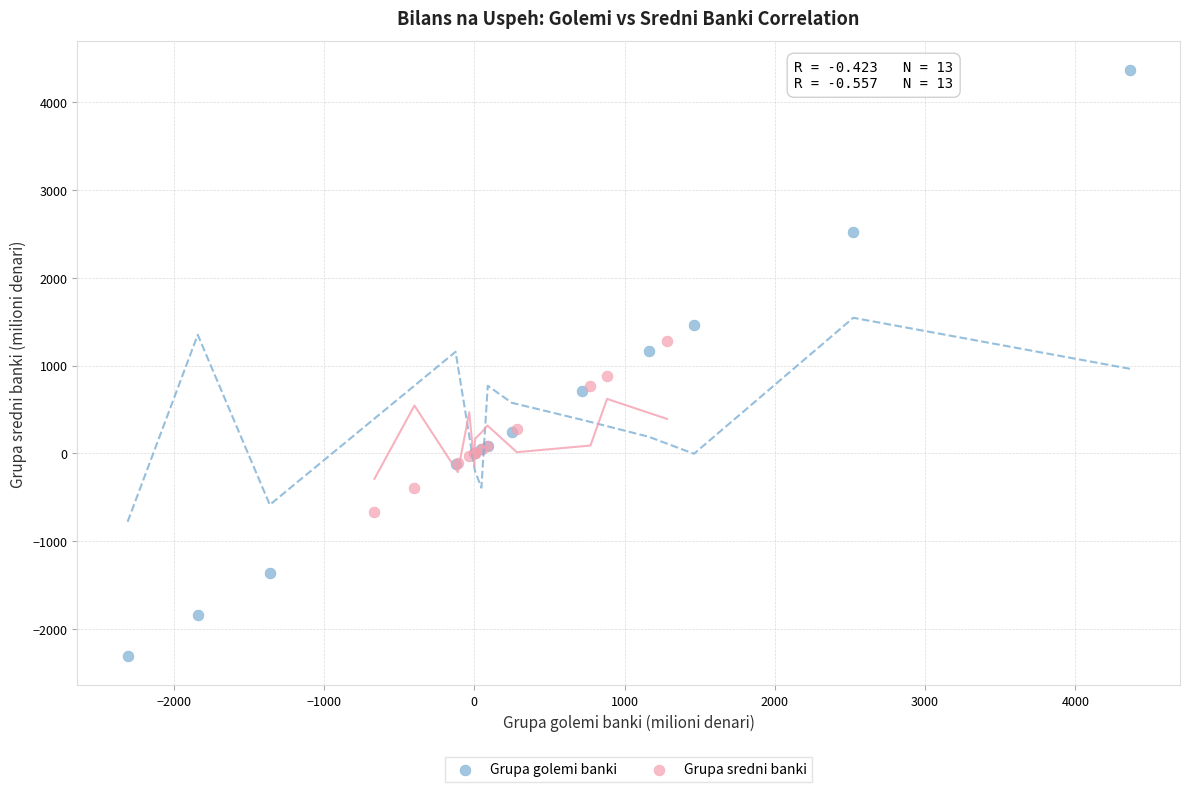

Which series contains the highest Y value?

Grupa golemi banki